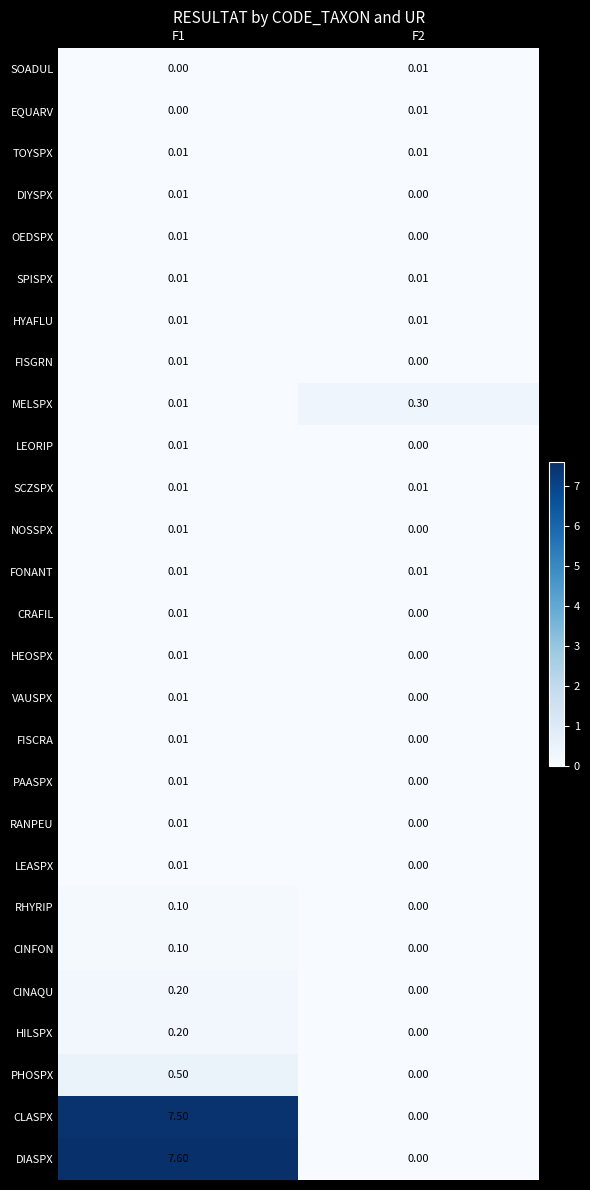

Which label corresponds to the largest value in the chart?

F1